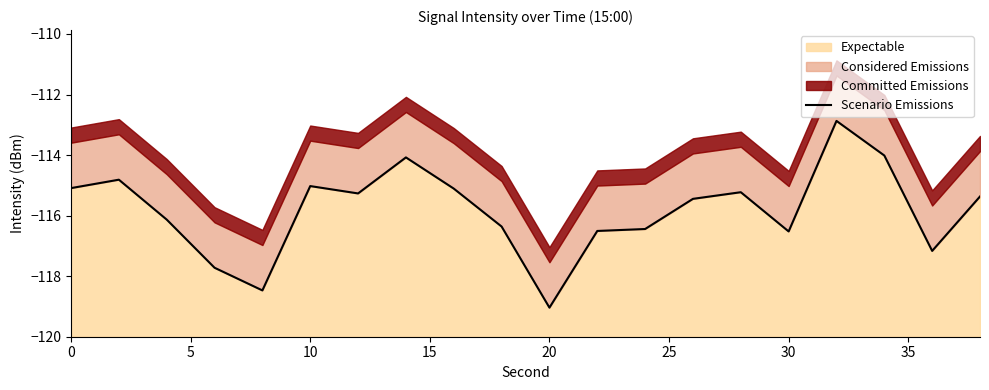

Does the chart have visible grid lines?

No